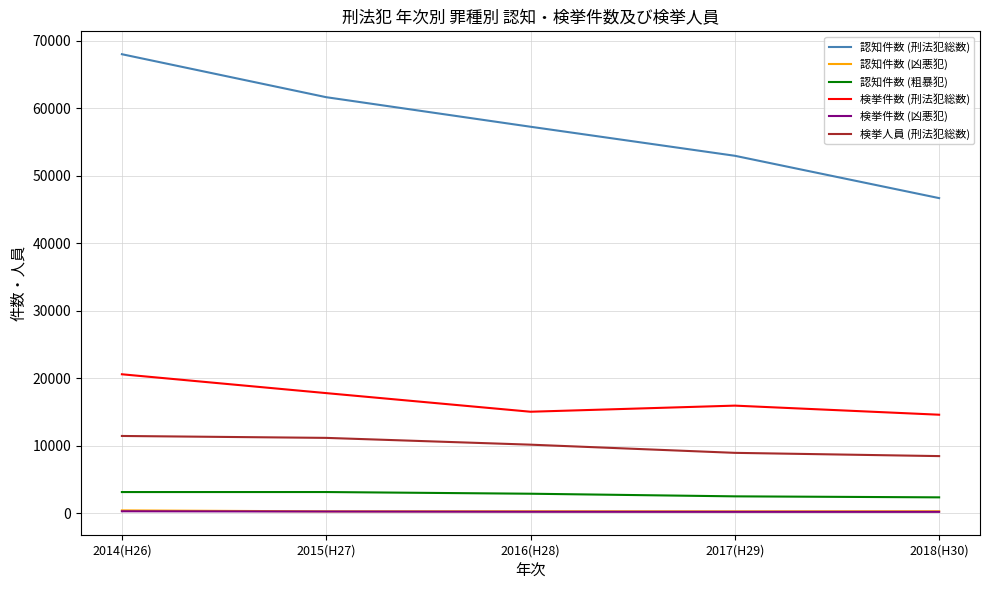

At which category is the sum across all series the highest?

2014(H26)